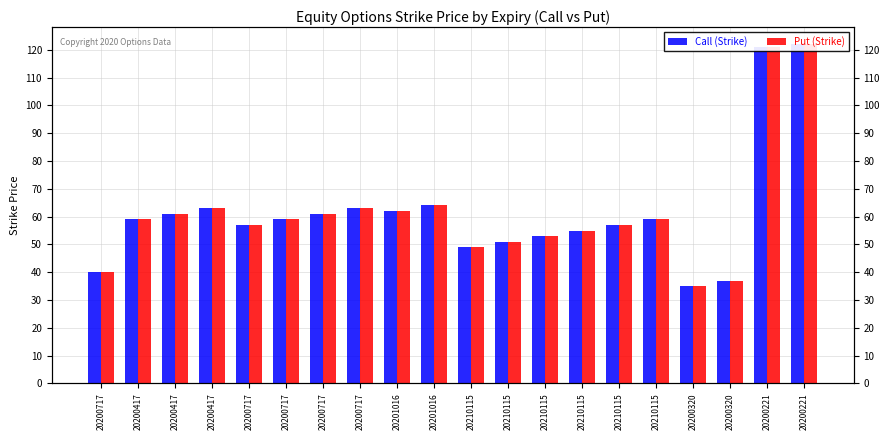

At which label does Put (Strike) reach its peak?

20200221